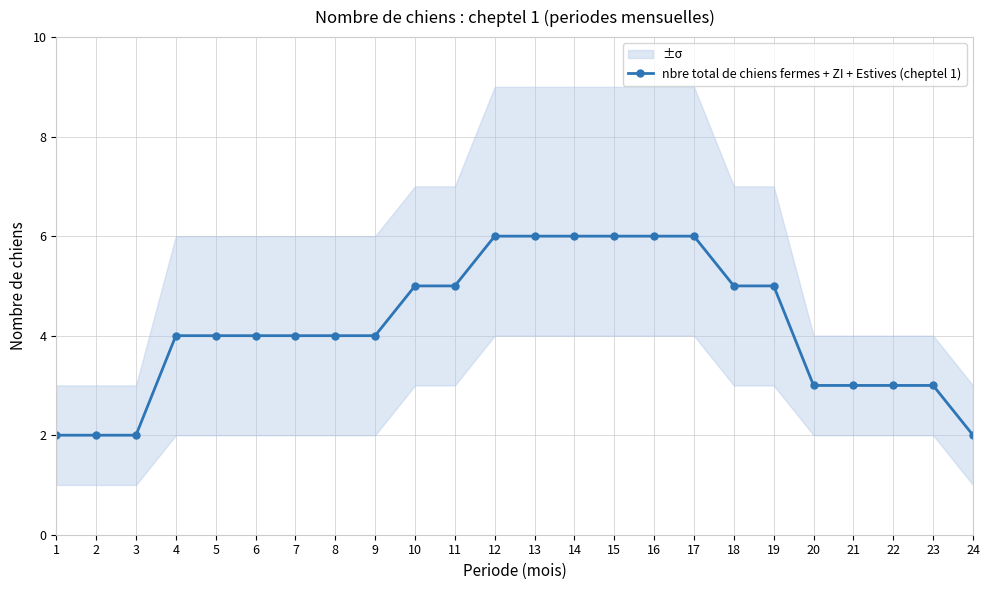

List the labels in order of value, largest first.

12, 13, 14, 15, 16, 17, 10, 11, 18, 19, 4, 5, 6, 7, 8, 9, 20, 21, 22, 23, 1, 2, 3, 24